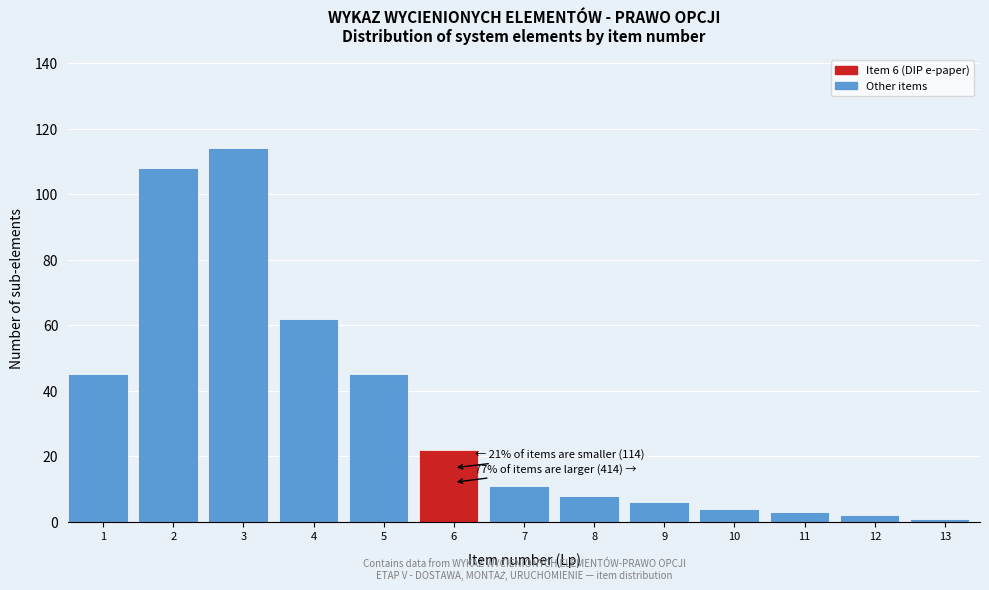

Reading right to left, what are all the values shown in this chart?

13=1	12=2	11=3	10=4	9=6	8=8	7=11	6=22	5=45	4=62	3=114	2=108	1=45